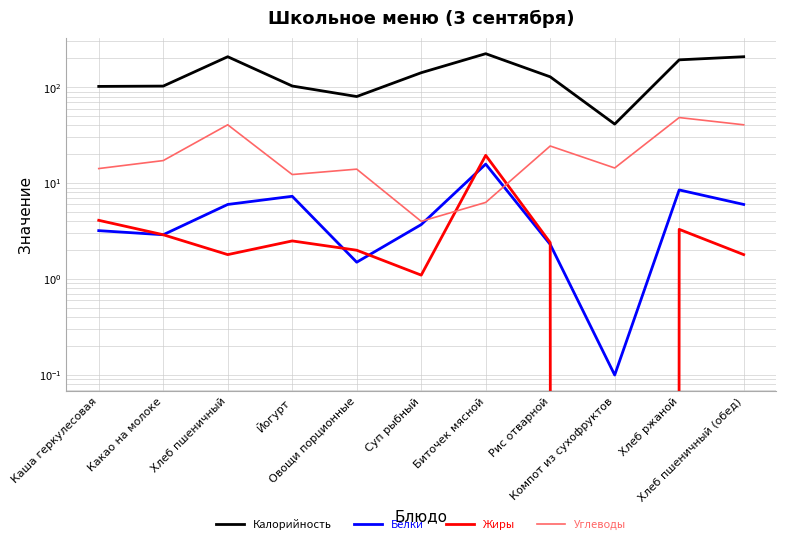

At how many categories does at least one series exceed 107?

6